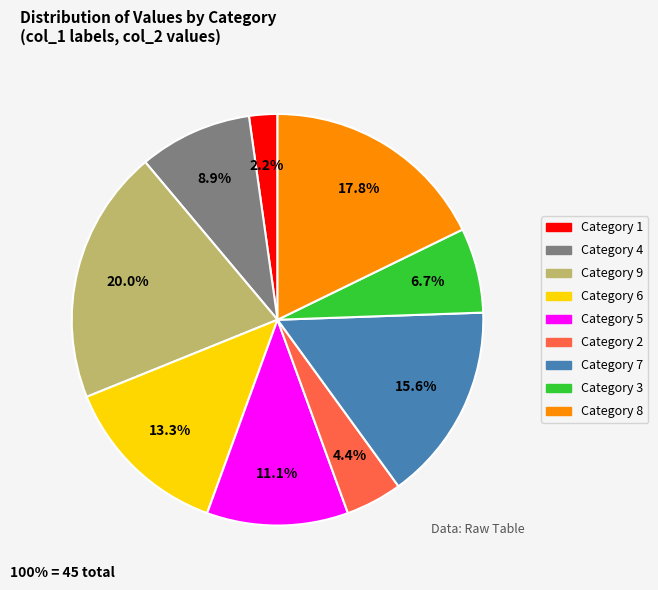

What portion of the pie excludes Category 9?

80.0%